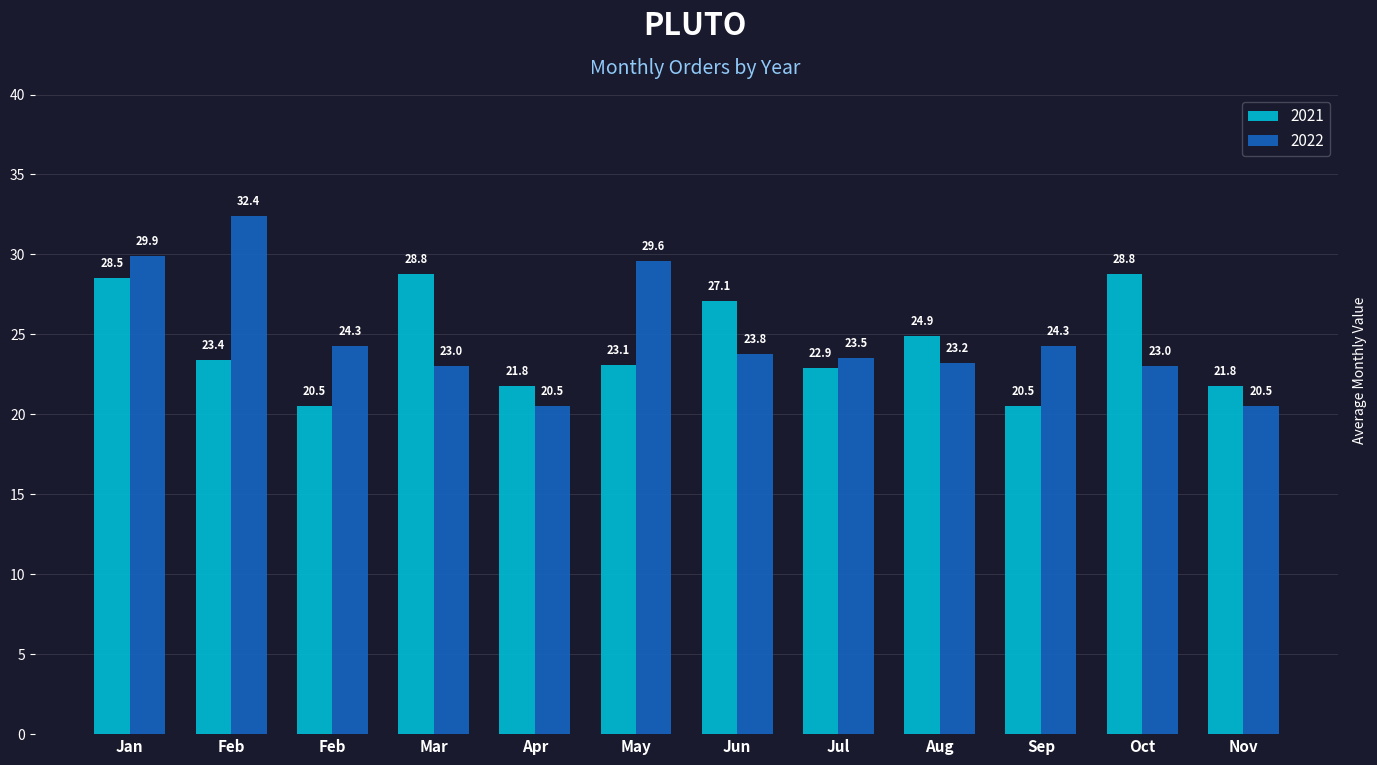

Which series changed the most between Mar and Jun?

2021